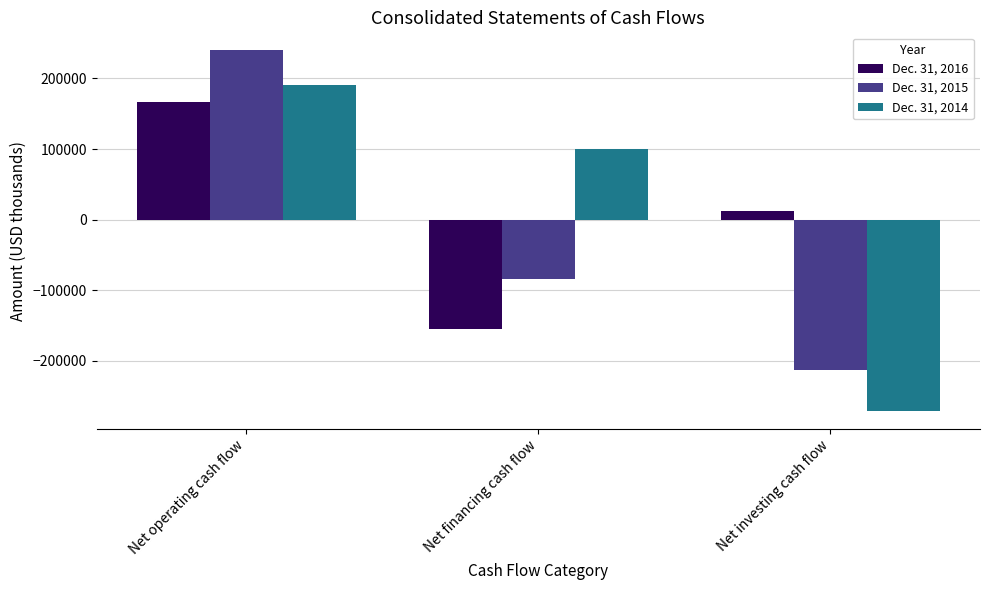

At which label is Dec. 31, 2015 closest to 13599?

Net financing cash flow